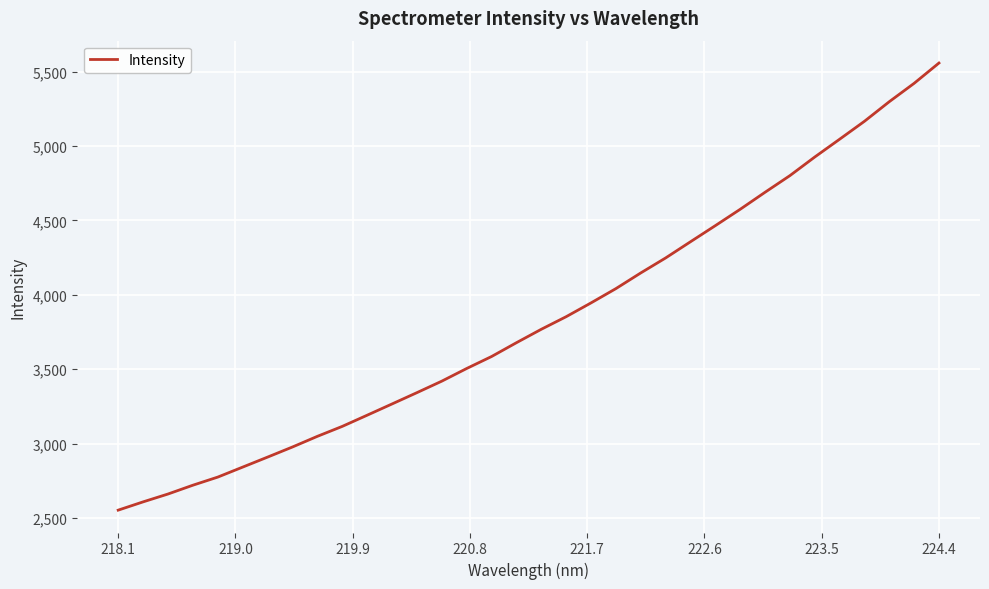

What is the maximum value shown in the chart?

5558.6